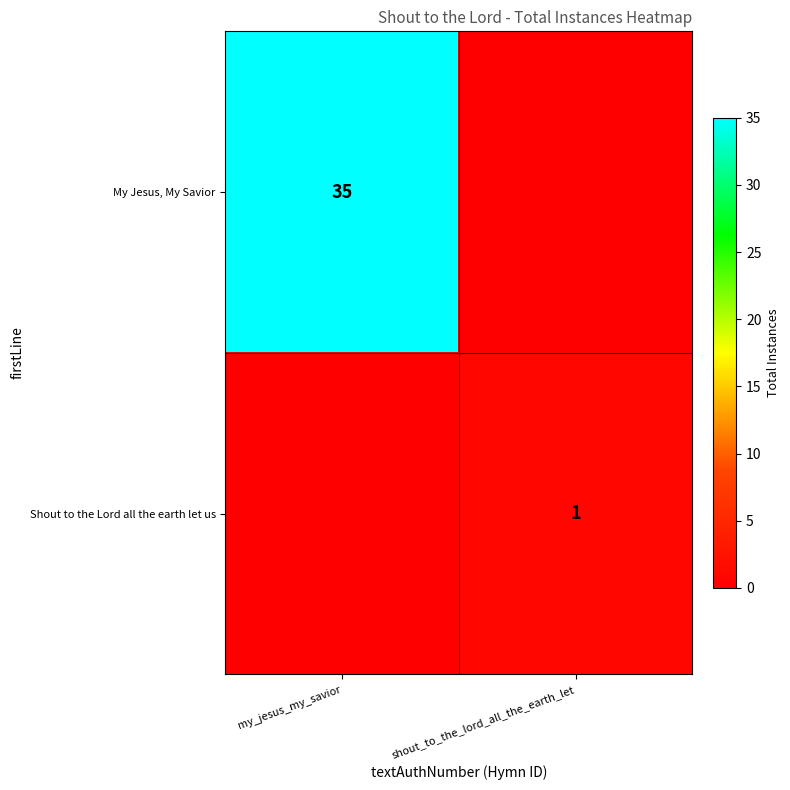

True or false: Shout to the Lord all the earth let us has a value of 0 at shout_to_the_lord_all_the_earth_let.

False